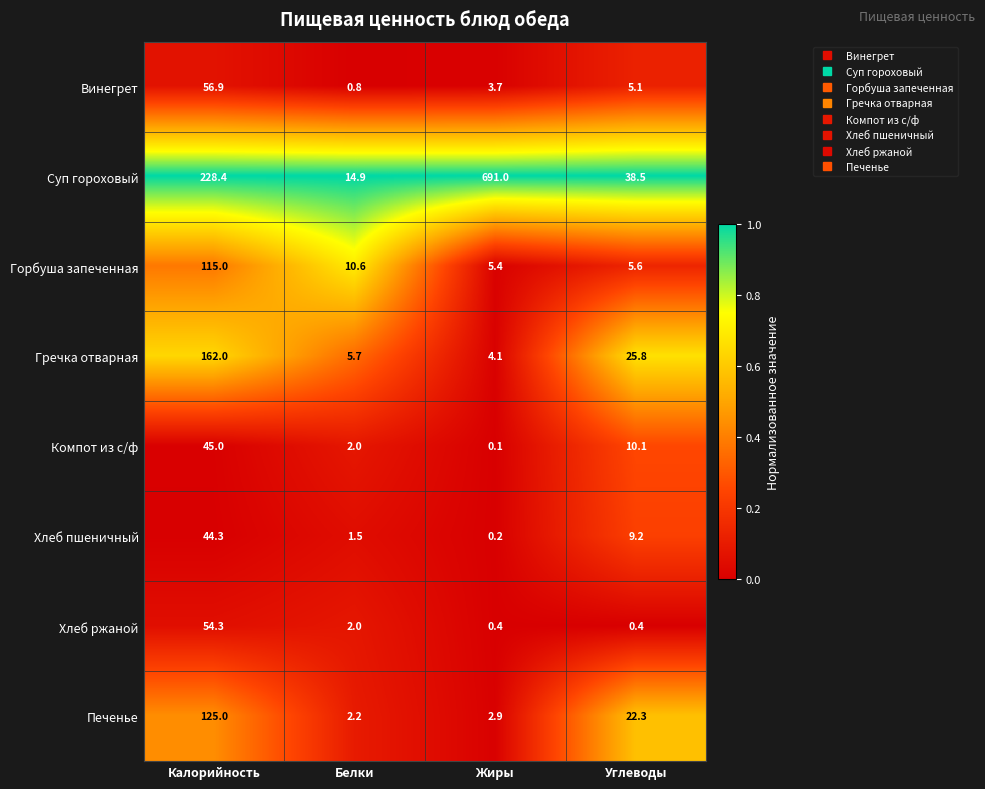

What is the difference between the Хлеб пшеничный values at Углеводы and Жиры?

9.0